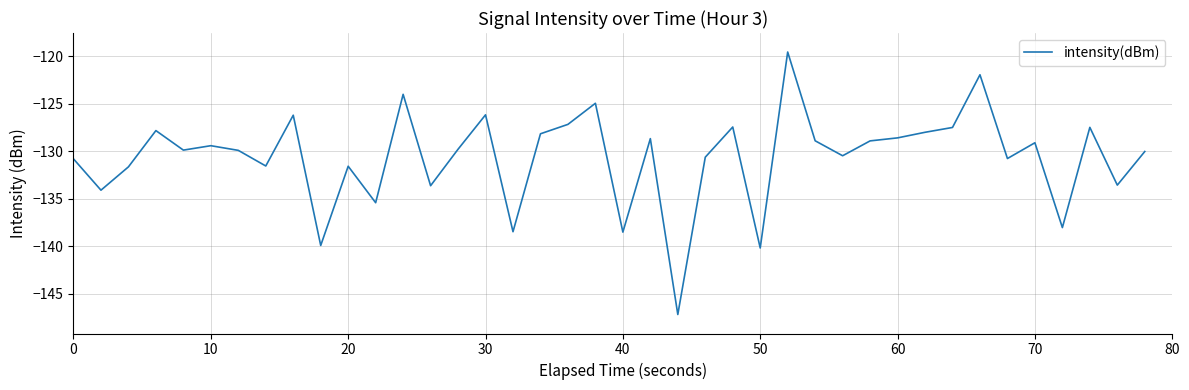

What is the greatest value displayed?

-119.5